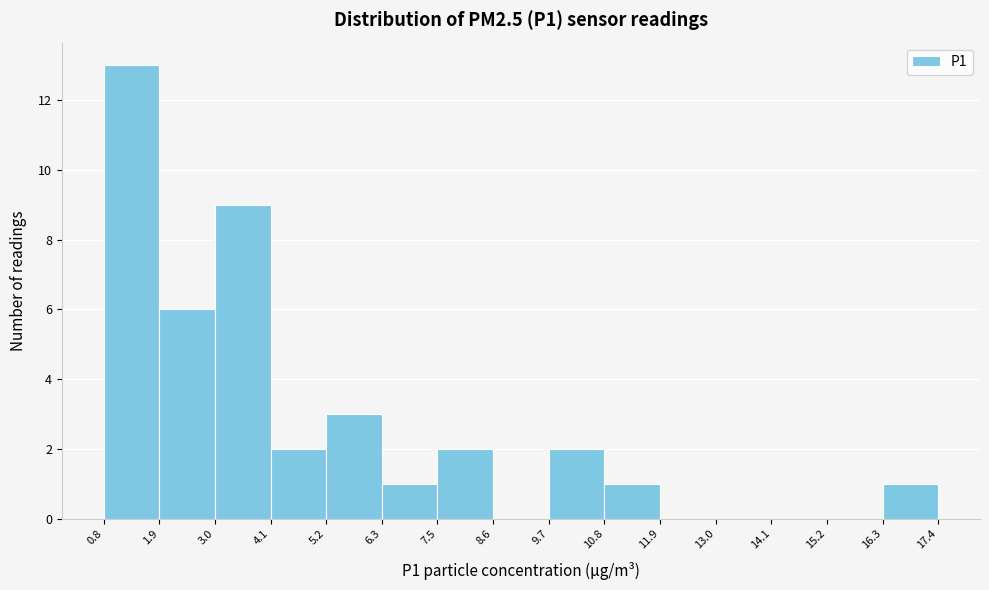

What is the height of the bar covering 7.5 to 8.6 on the x-axis? The values are not printed on the chart, so give them approximately, as read against the axis.

2